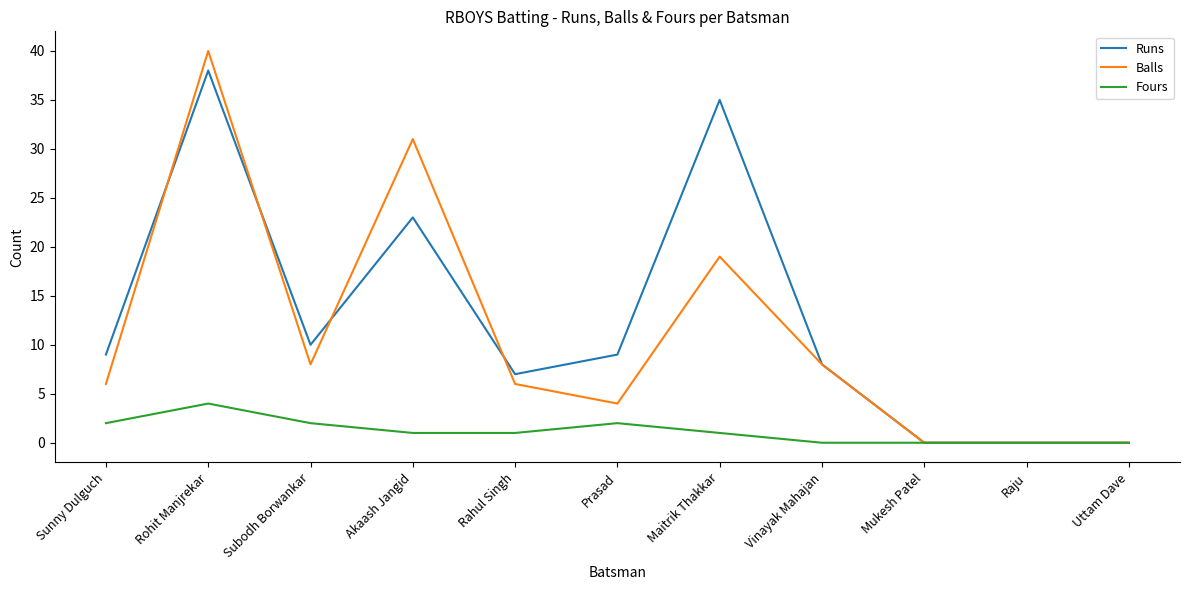

Reading left to right, transcribe all the data shown in this chart.

Runs: Sunny Dulguch=9	Rohit Manjrekar=38	Subodh Borwankar=10	Akaash Jangid=23	Rahul Singh=7	Prasad=9	Maitrik Thakkar=35	Vinayak Mahajan=8	Mukesh Patel=0	Raju=0	Uttam Dave=0
Balls: Sunny Dulguch=6	Rohit Manjrekar=40	Subodh Borwankar=8	Akaash Jangid=31	Rahul Singh=6	Prasad=4	Maitrik Thakkar=19	Vinayak Mahajan=8	Mukesh Patel=0	Raju=0	Uttam Dave=0
Fours: Sunny Dulguch=2	Rohit Manjrekar=4	Subodh Borwankar=2	Akaash Jangid=1	Rahul Singh=1	Prasad=2	Maitrik Thakkar=1	Vinayak Mahajan=0	Mukesh Patel=0	Raju=0	Uttam Dave=0